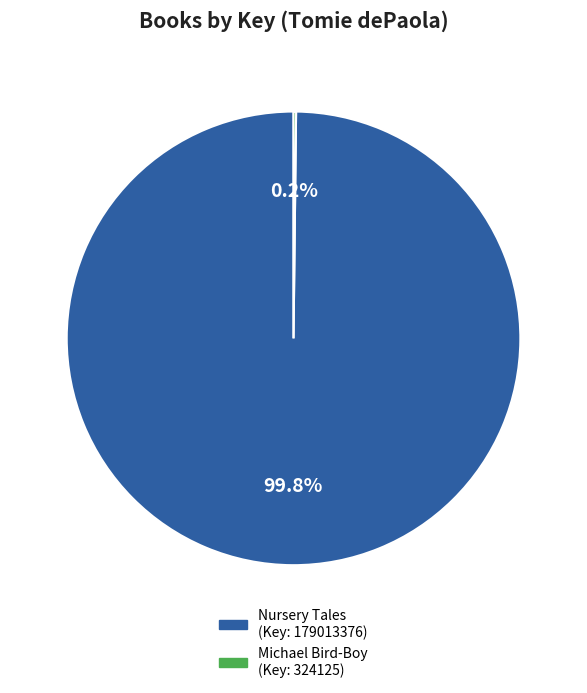

Is there a majority slice in this chart?

Yes